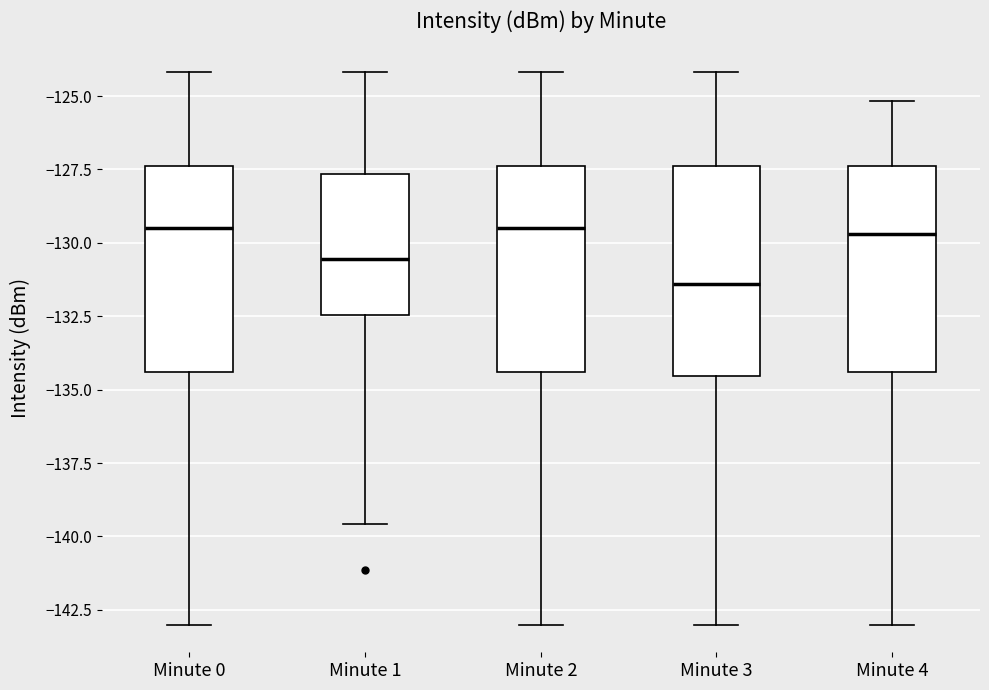

Reading left to right, transcribe this box plot: for each box, give where its median line is, the range the box spans, and where its two whiskers end, as read against the y-axis. The values are not printed on the chart, so give them approximately, as read against the axis.

Minute 0: median -129.5, box -134.5 to -127.5, whiskers -143.0 to -124.0
Minute 1: median -130.5, box -132.5 to -127.5, whiskers -139.5 to -124.0
Minute 2: median -129.5, box -134.5 to -127.5, whiskers -143.0 to -124.0
Minute 3: median -131.5, box -134.5 to -127.5, whiskers -143.0 to -124.0
Minute 4: median -129.5, box -134.5 to -127.5, whiskers -143.0 to -125.0